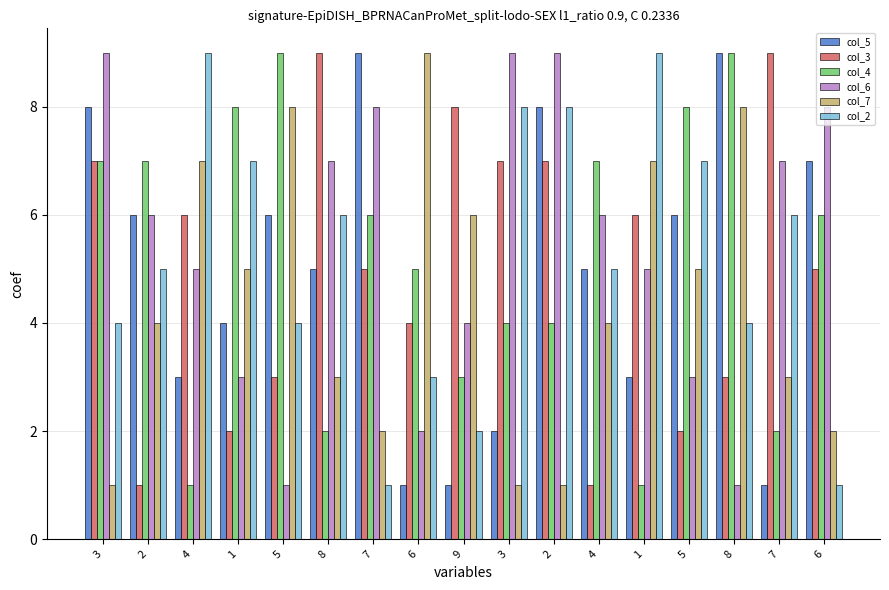

What are all the series names shown in the legend?

col_5, col_3, col_4, col_6, col_7, col_2